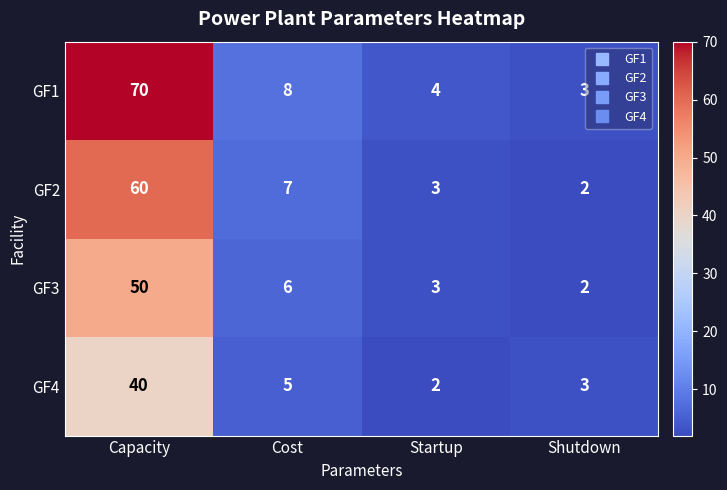

At how many categories does at least one series exceed 5?

2